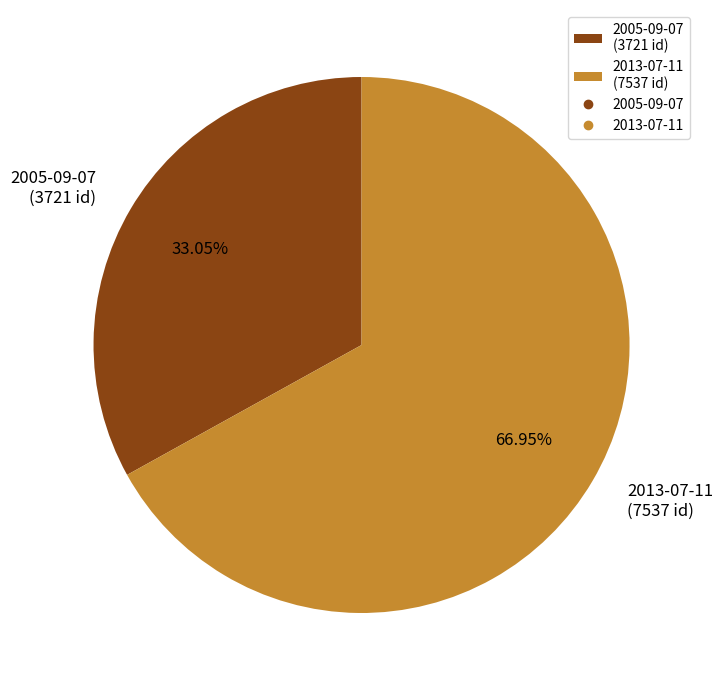

Between 2013-07-11 and 2005-09-07, which is larger?

2013-07-11